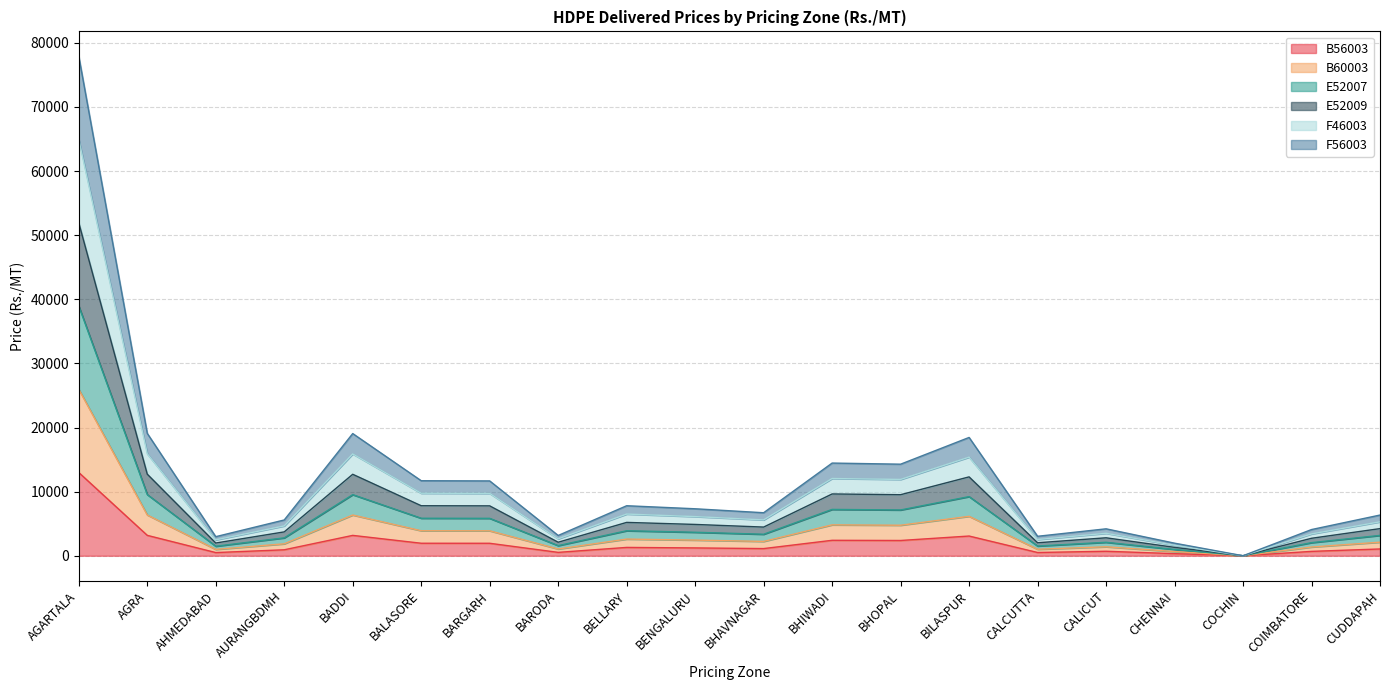

Does the chart have visible grid lines?

Yes